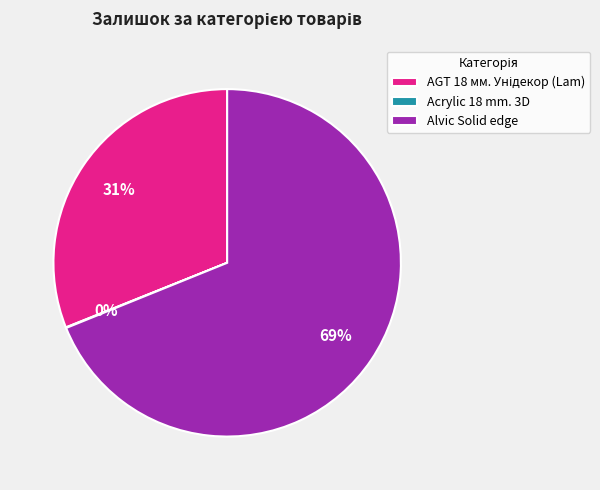

What is the largest slice in the pie chart?

Alvic Solid edge